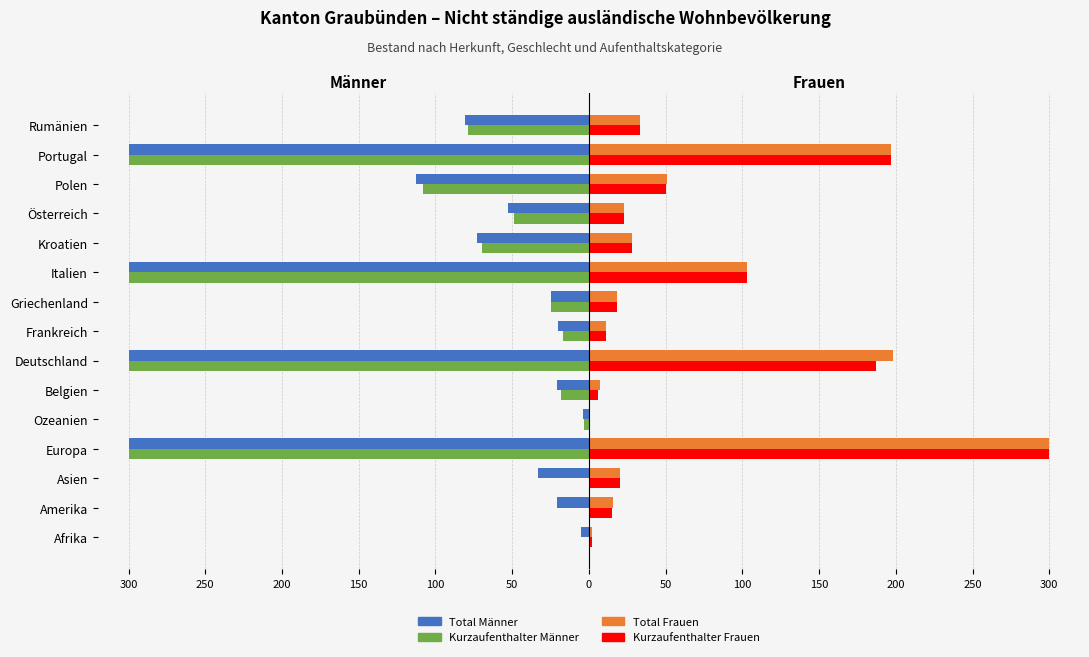

What are all the series names shown in the legend?

Total Männer, Kurzaufenthalter Männer, Total Frauen, Kurzaufenthalter Frauen